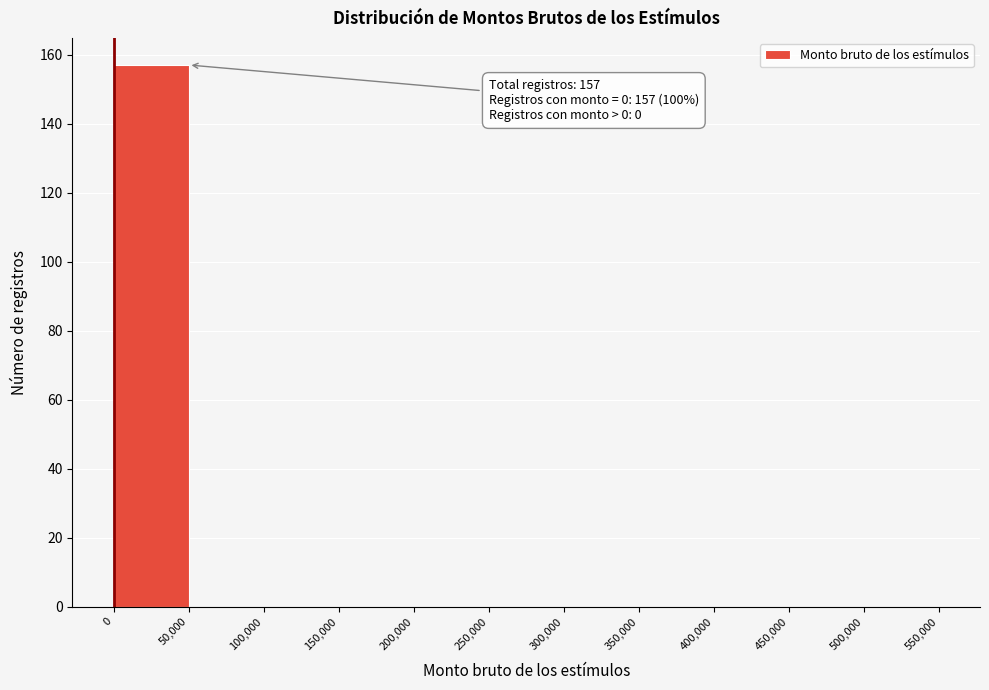

Which range on the x-axis has the tallest bar?

0 to 50,000